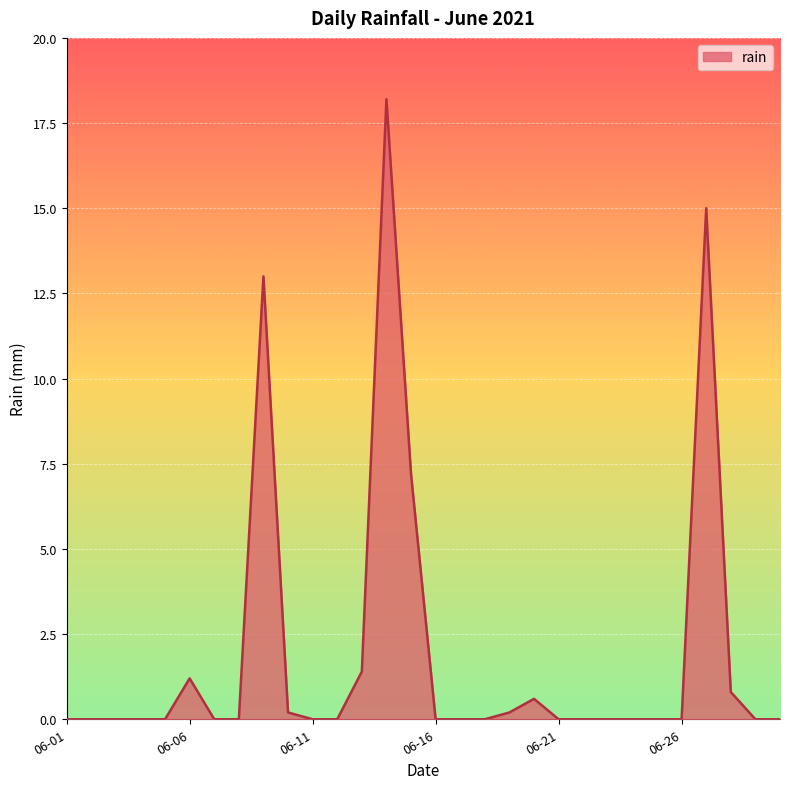

What is the greatest value displayed?

18.2